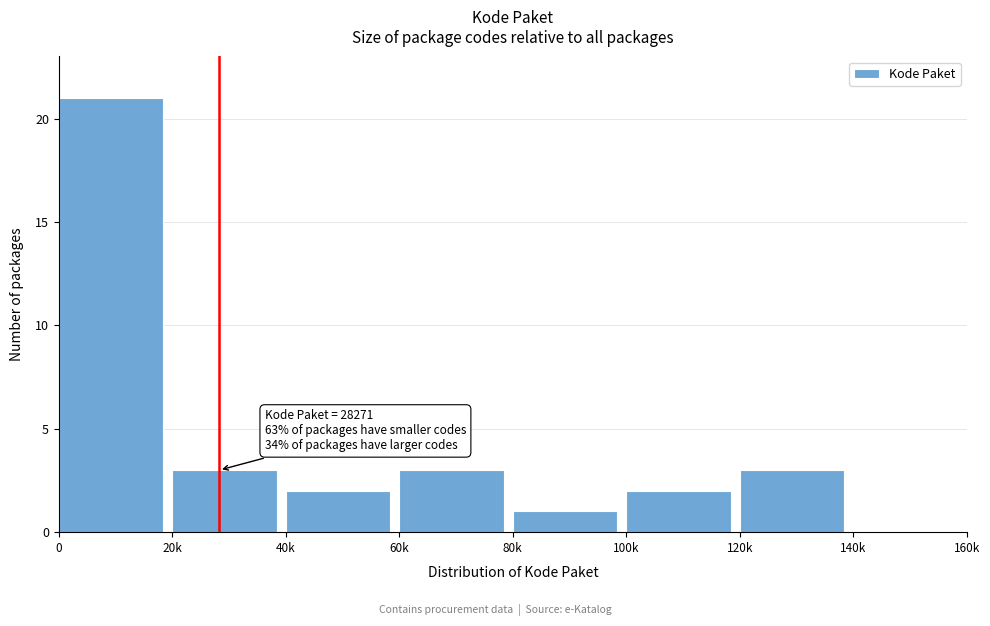

Reading right to left, transcribe all the data shown in this chart.

140k=0	120k=3	100k=2	80k=1	60k=3	40k=2	20k=3	0=21